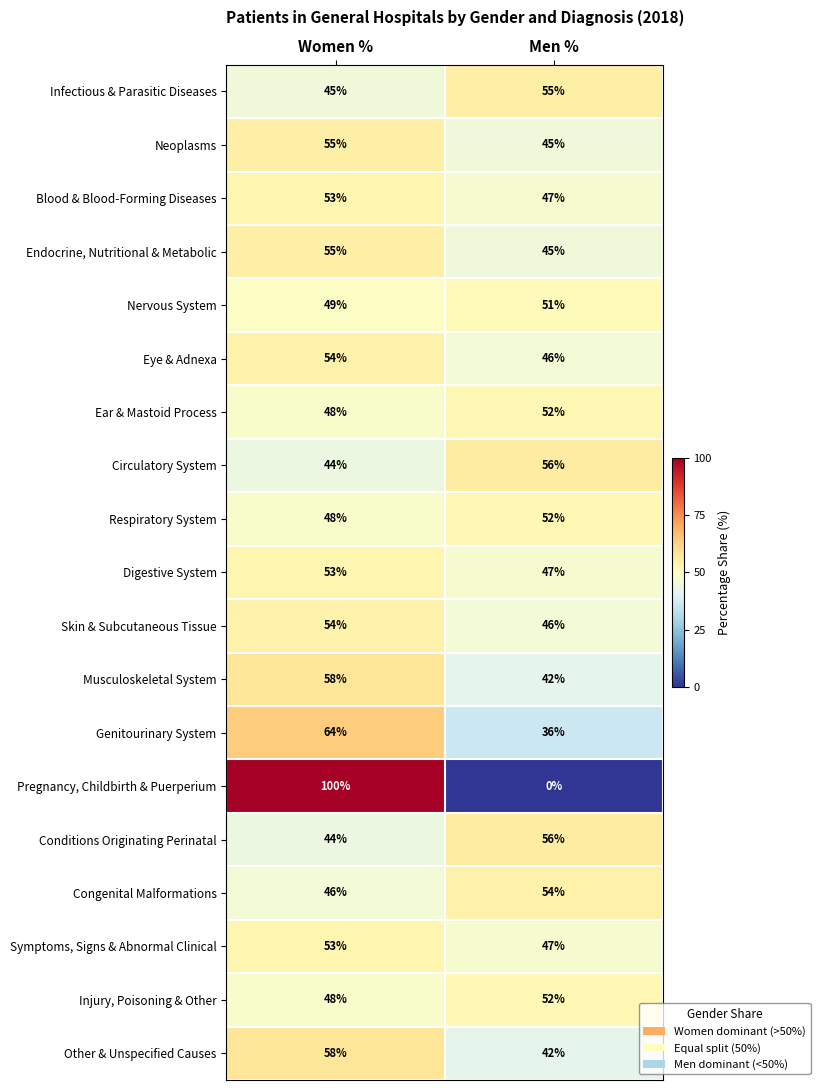

Which category has the highest value across all series?

Women %